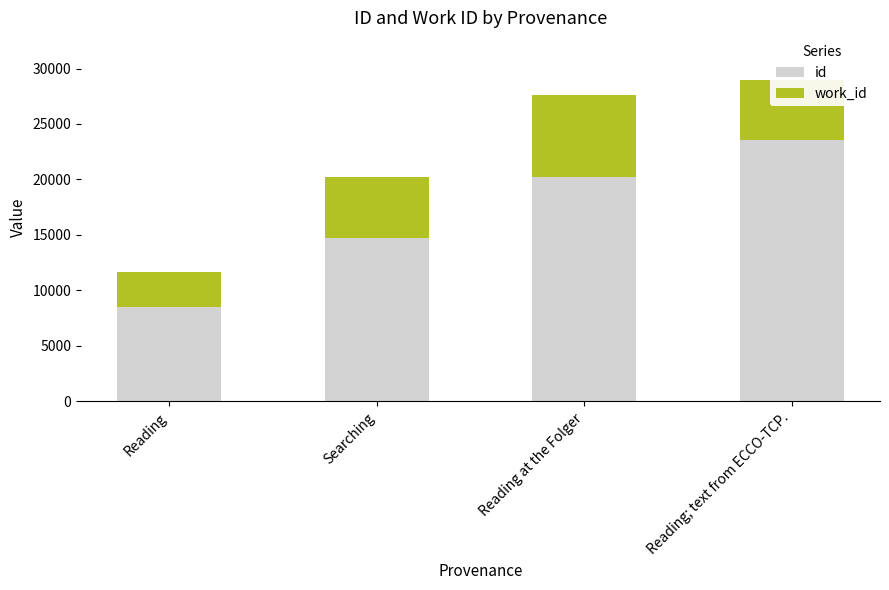

How many bars are there in total?

4